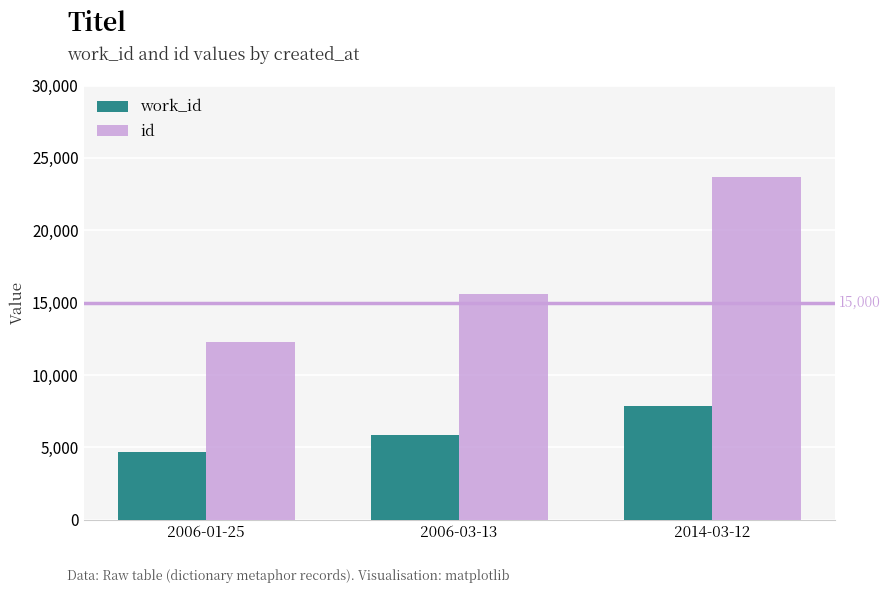

Which series changed the most between 2006-01-25 and 2006-03-13?

id